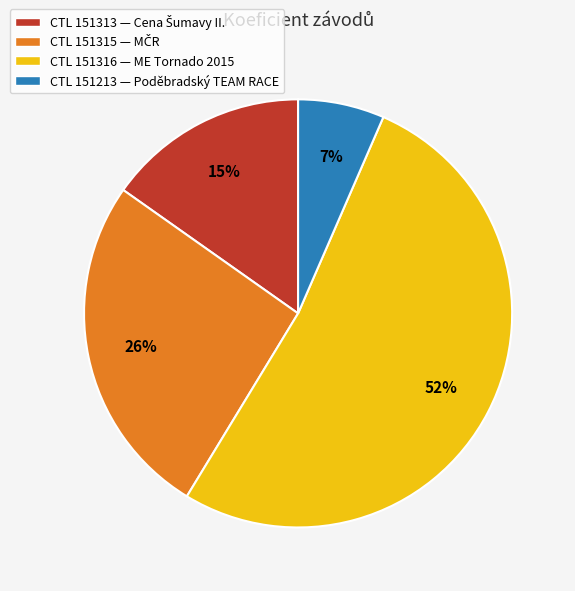

To the nearest percent, what portion does CTL 151213 — Poděbradský TEAM RACE represent?

7%